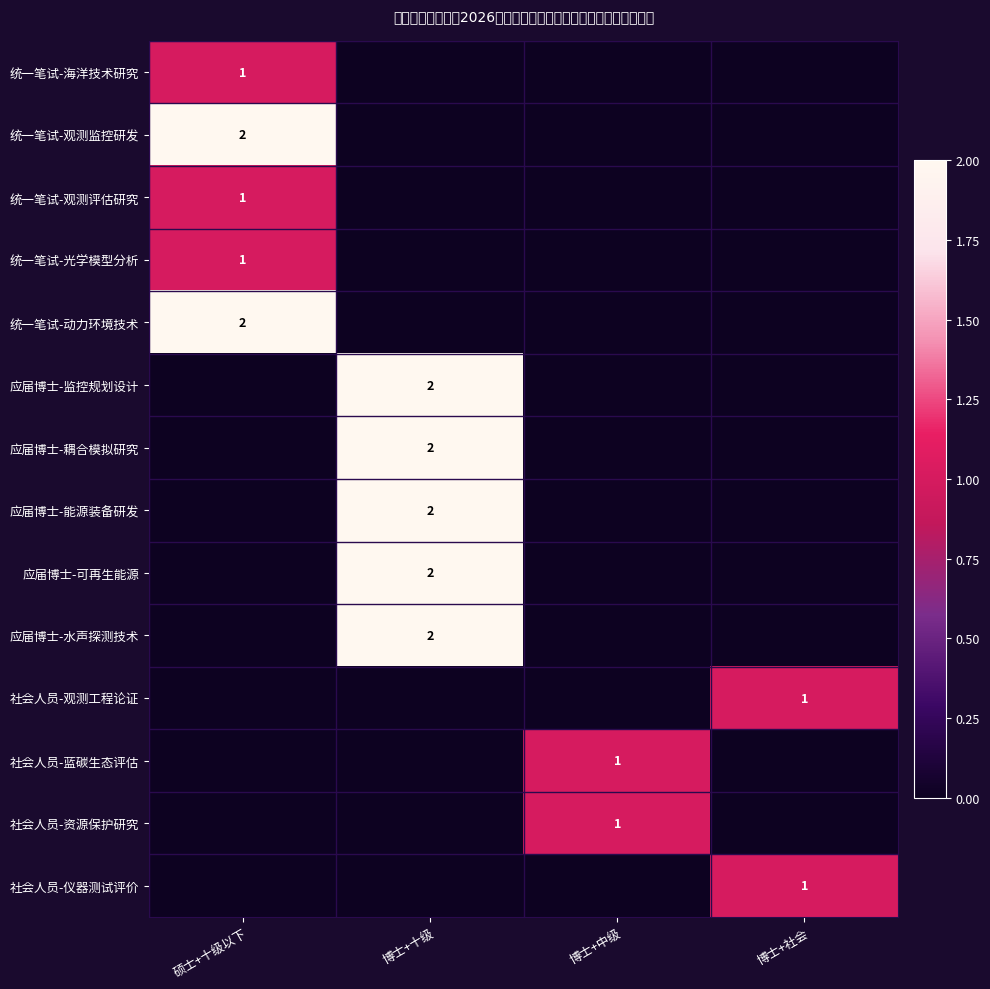

What is the total value across all series at 硕士+十级以下?

7